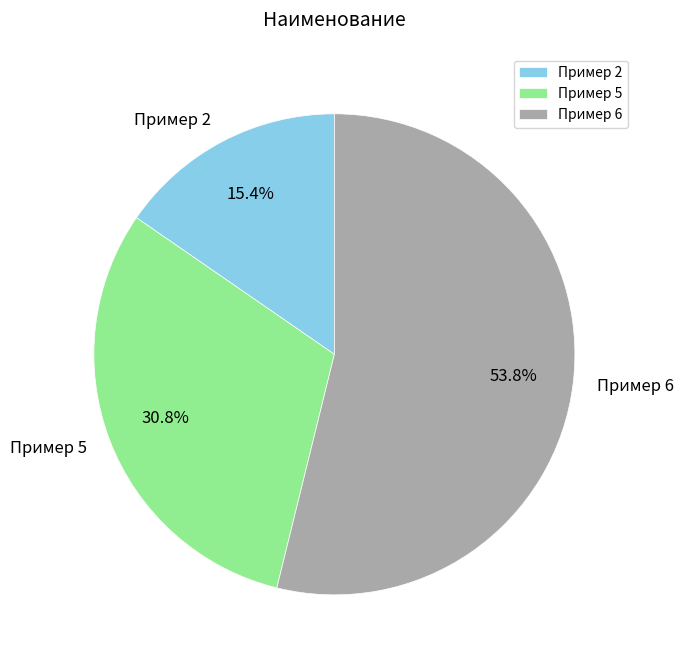

What portion of the pie excludes Пример 5?

69.2%